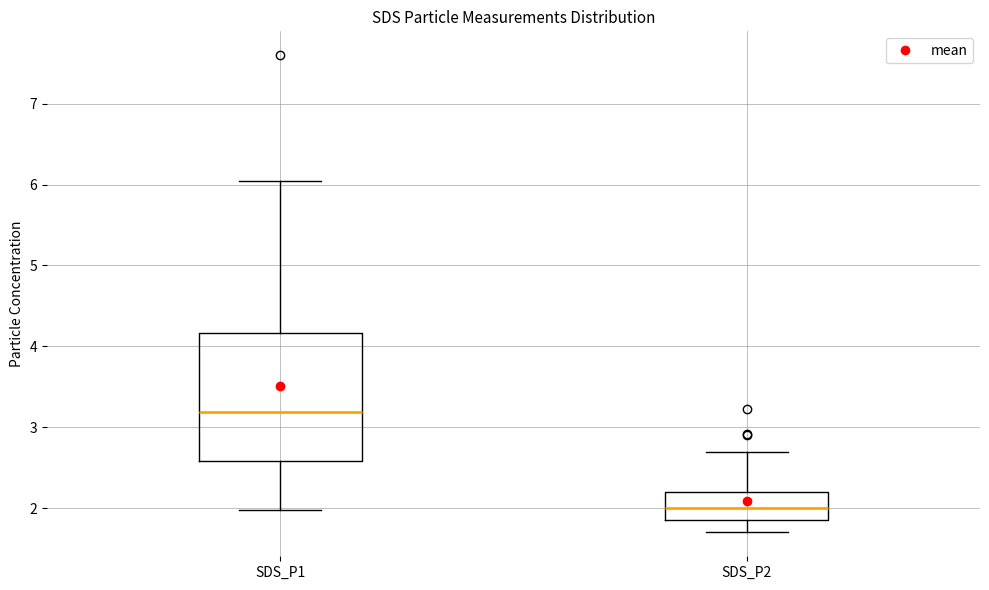

Comparing the boxes themselves (not the whiskers), which one is the tallest?

SDS_P1